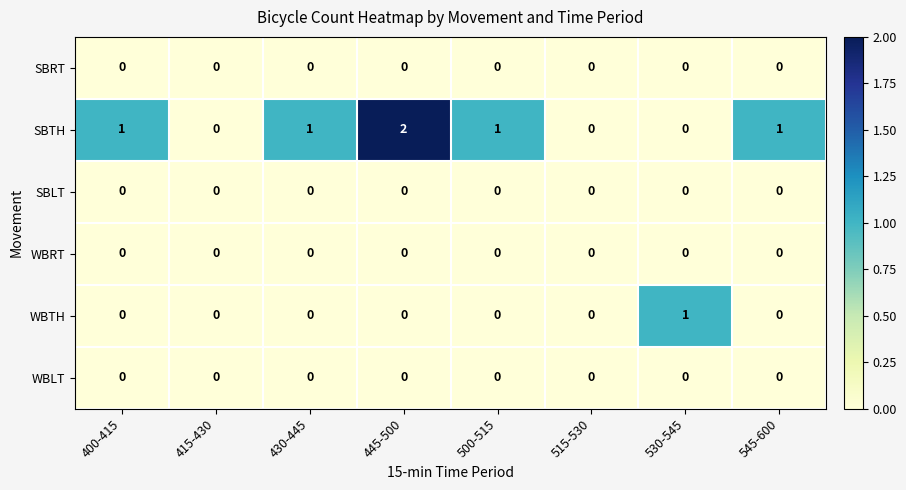

Which series has the widest spread of values?

SBTH